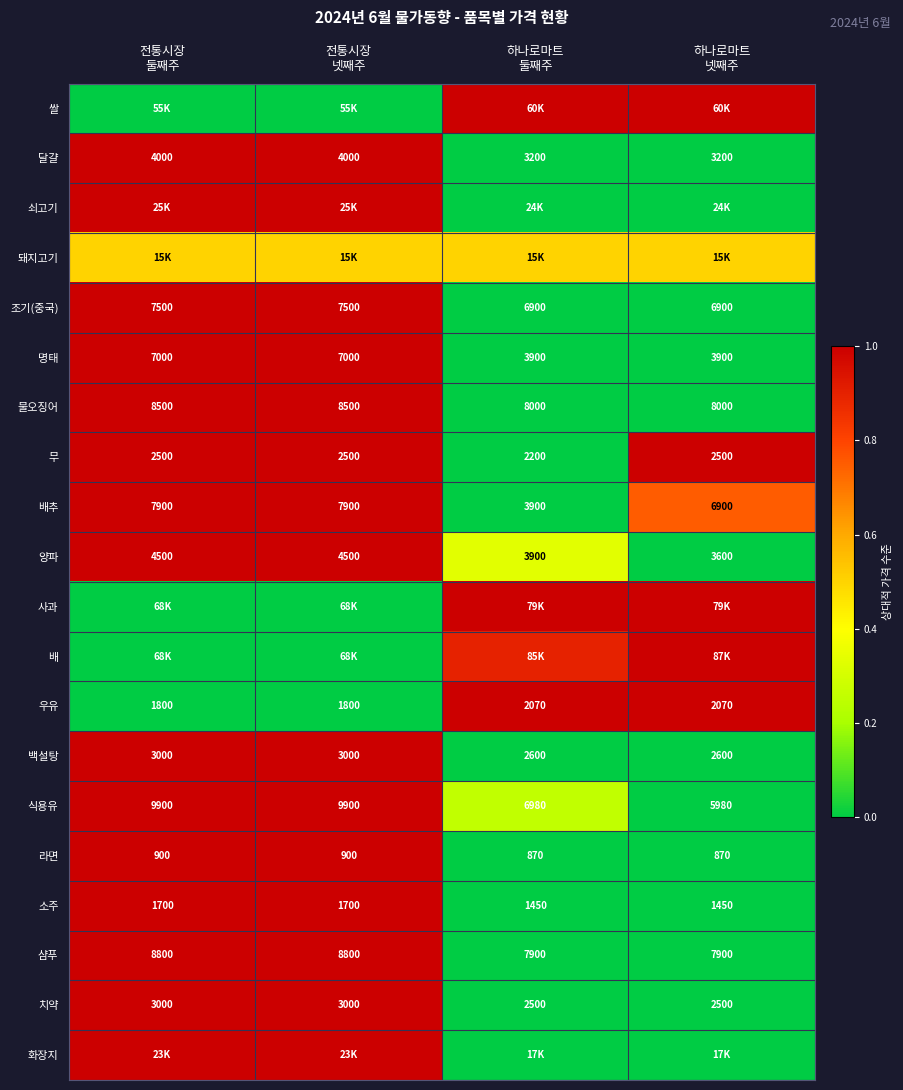

Count the number of data series in this chart.

20